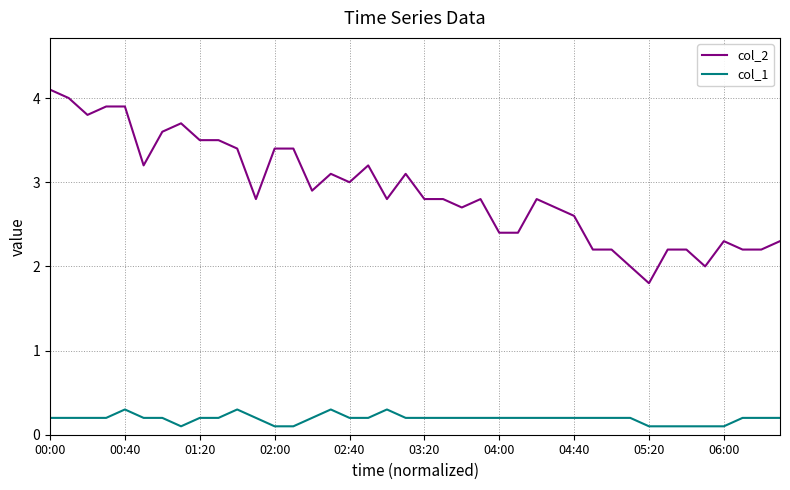

True or false: col_2 and col_1 cross at least once.

False